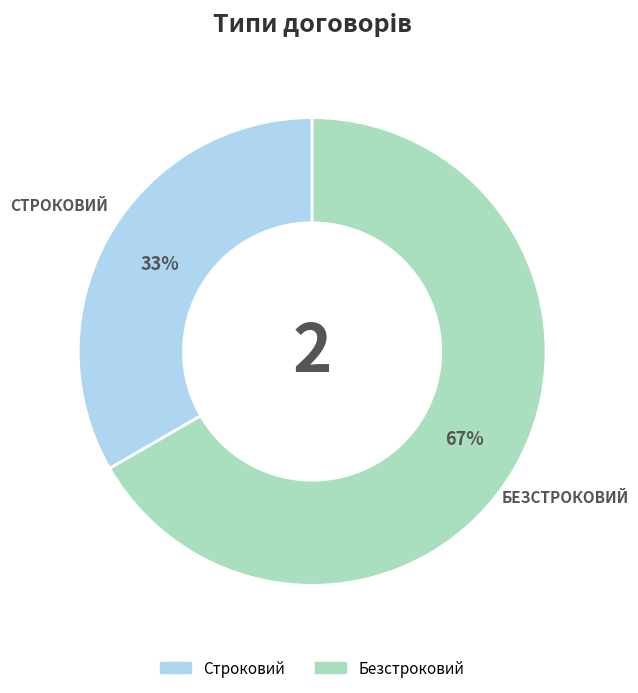

To the nearest percent, what percentage of the pie is Строковий?

33%